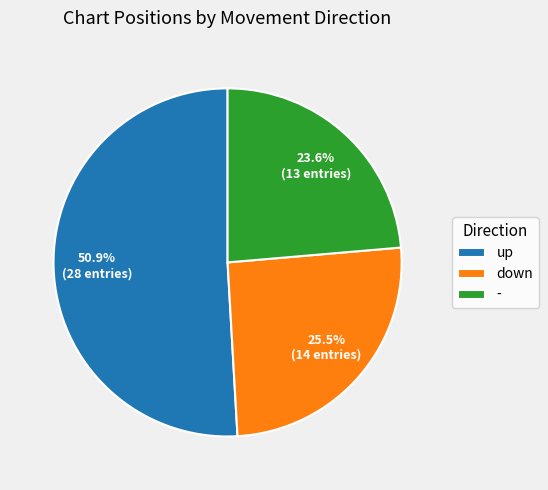

To the nearest percent, what is the difference between the largest and smallest slice percentages?

27%